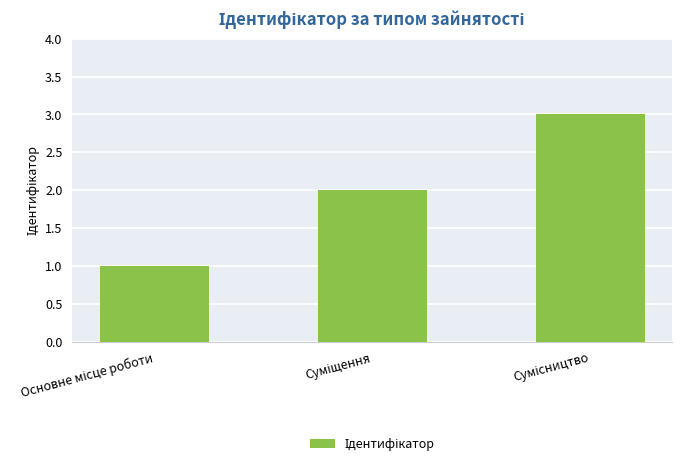

What is the greatest value displayed?

3